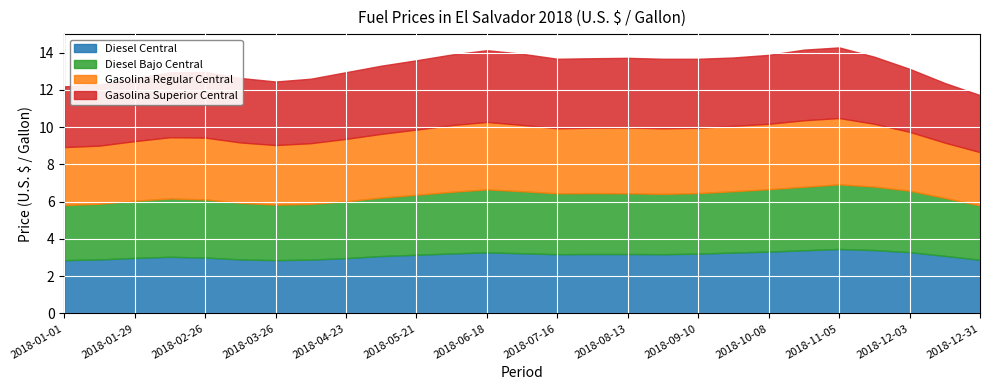

What is the sum of all Diesel Bajo Central values?

86.3